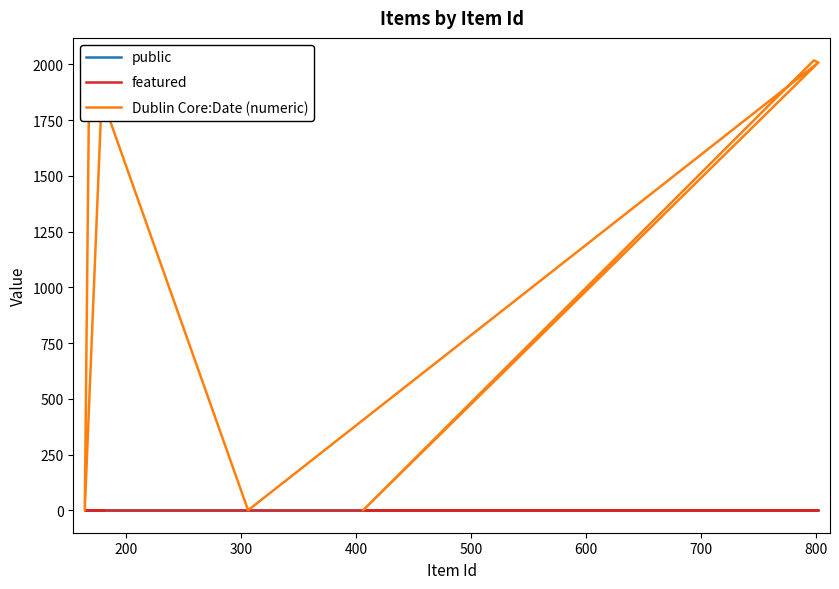

Between 300 and 800, which series saw the biggest shift?

Dublin Core:Date (numeric)